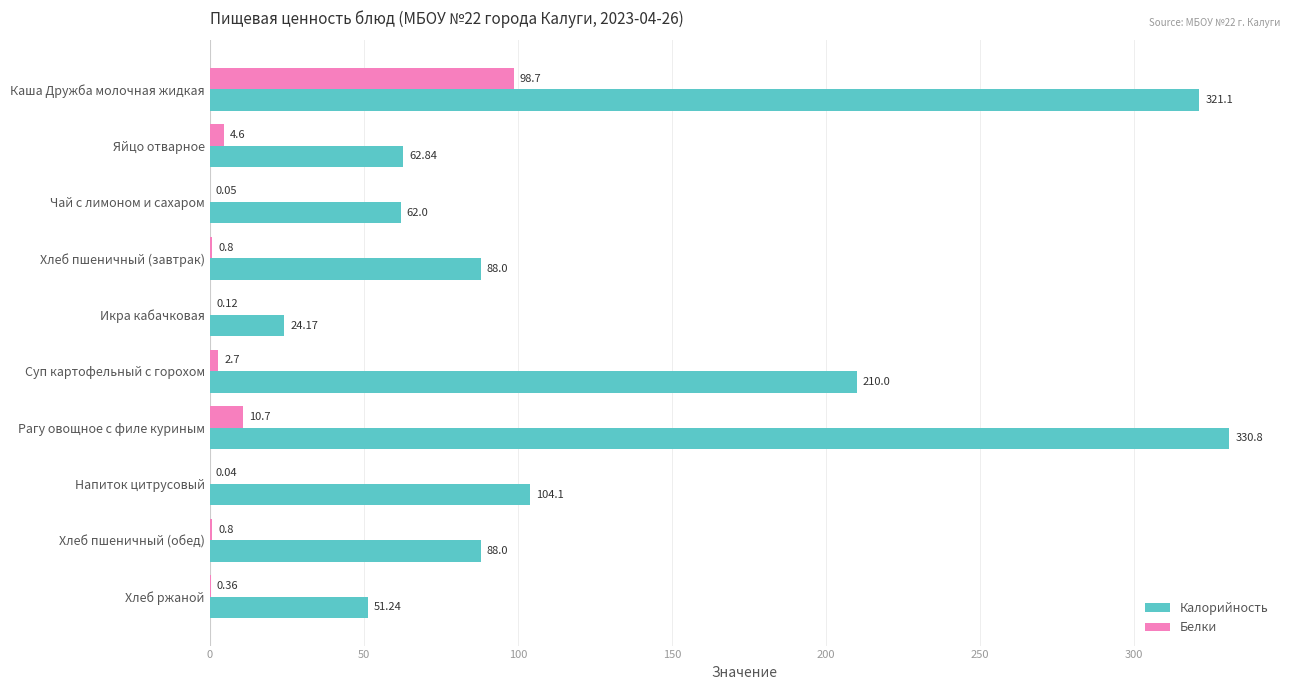

At which label is Калорийность closest to 177?

Суп картофельный с горохом